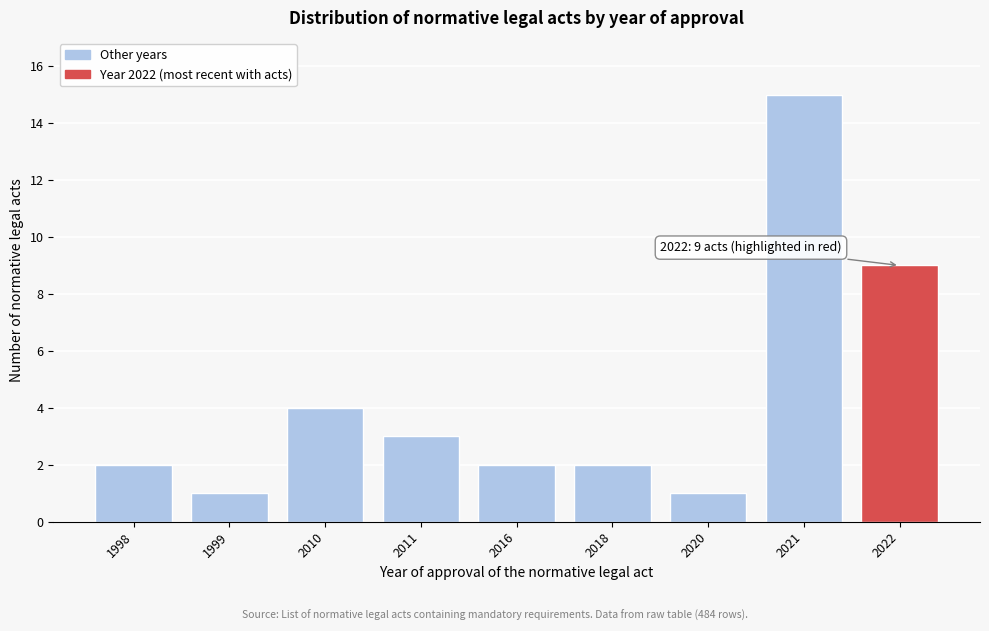

Reading left to right, transcribe all the data shown in this chart.

1998=2	1999=1	2010=4	2011=3	2016=2	2018=2	2020=1	2021=15	2022=9